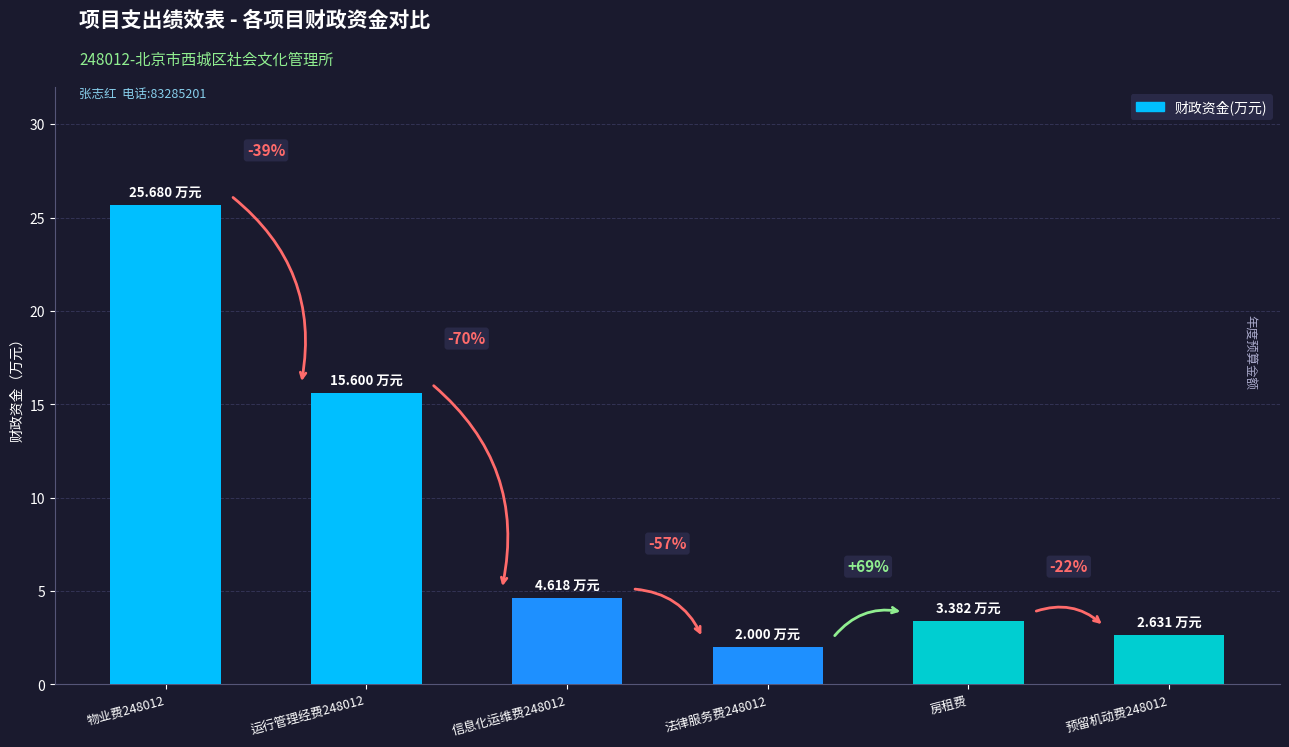

How many bars are there in total?

6